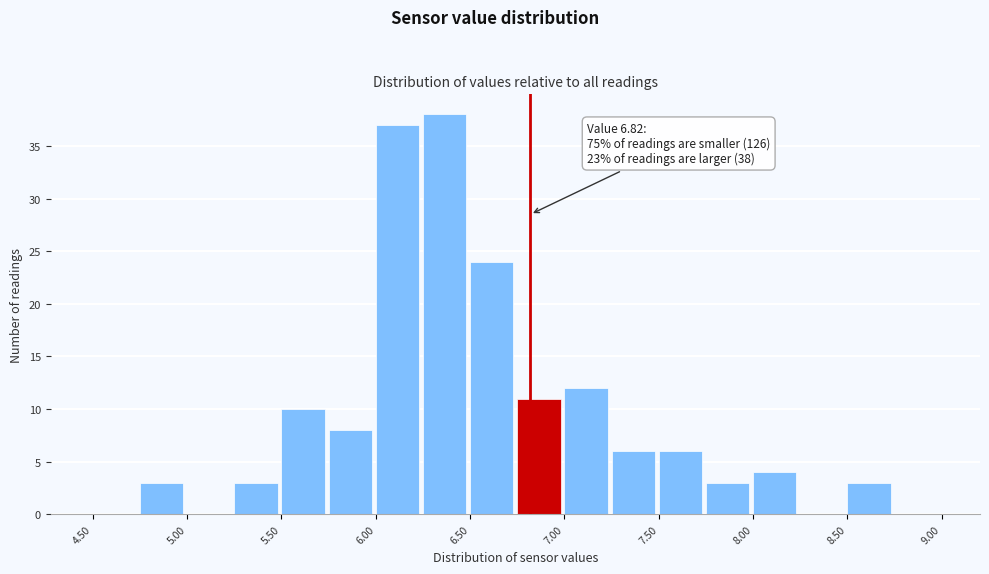

Over which range of the x-axis is the bar tallest?

6.25 to 6.50